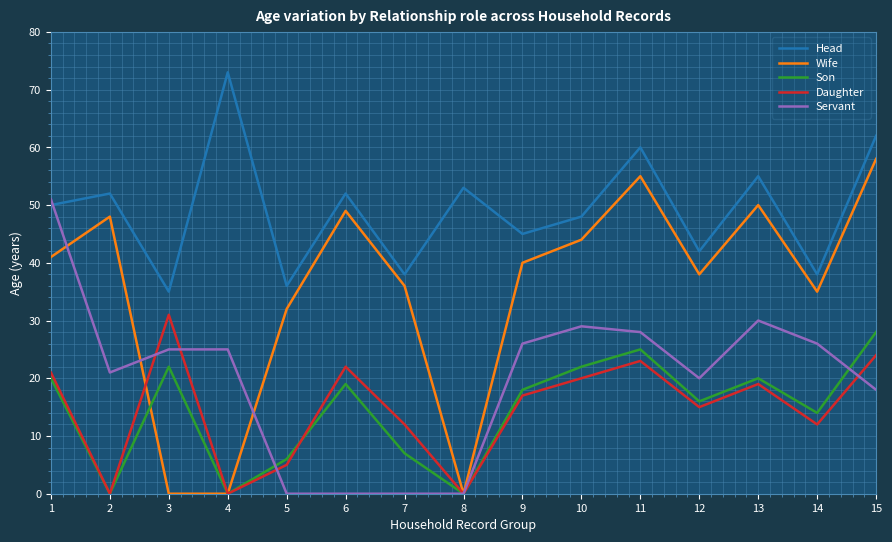

What is the greatest value displayed?

73